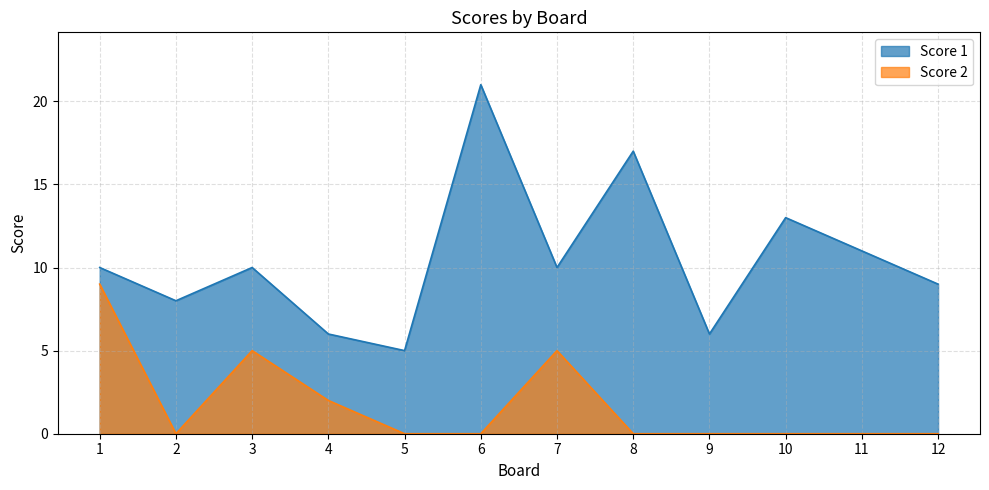

What is the total value across all series at 4?

8